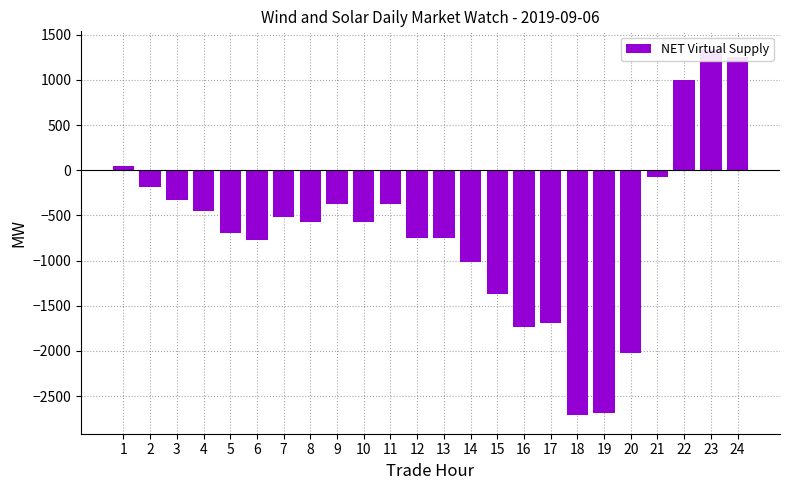

The chart shows a value of -374.6 at 11. True or false?

True